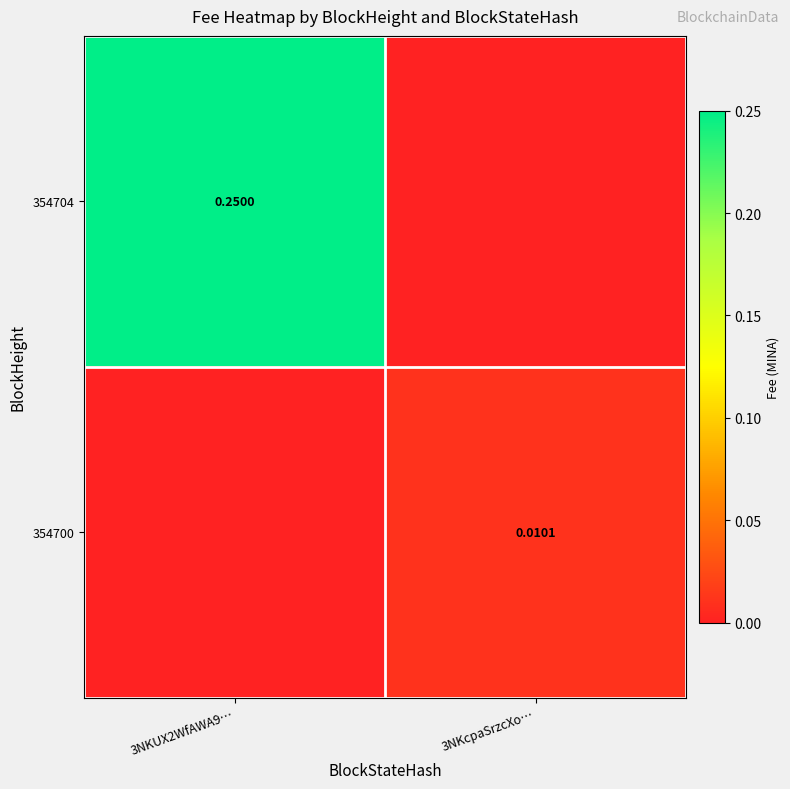

Is it true that 354700 equals 0.0 at 3NKcpaSrzcXo…?

True